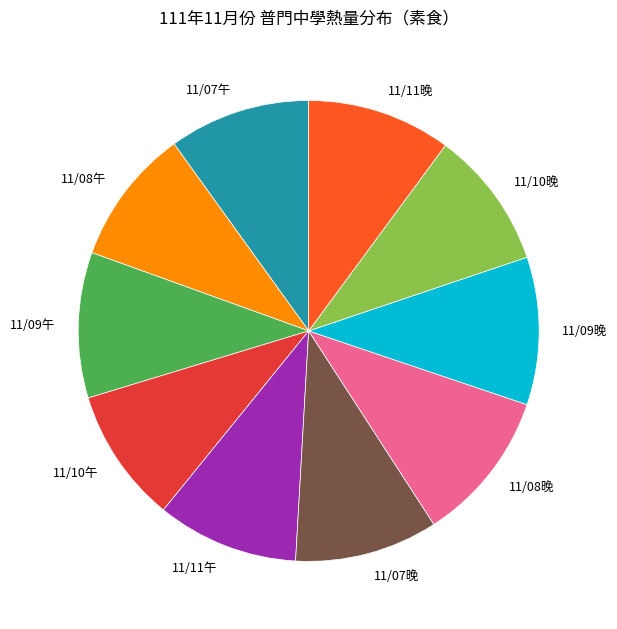

Between 11/08晚 and 11/07午, which is larger?

11/08晚